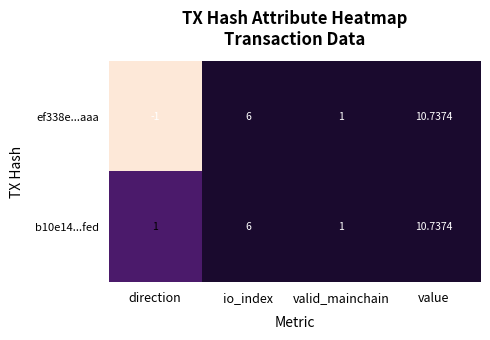

Is the value of ef338e...aaa at value greater than the value of b10e14...fed at direction?

Yes